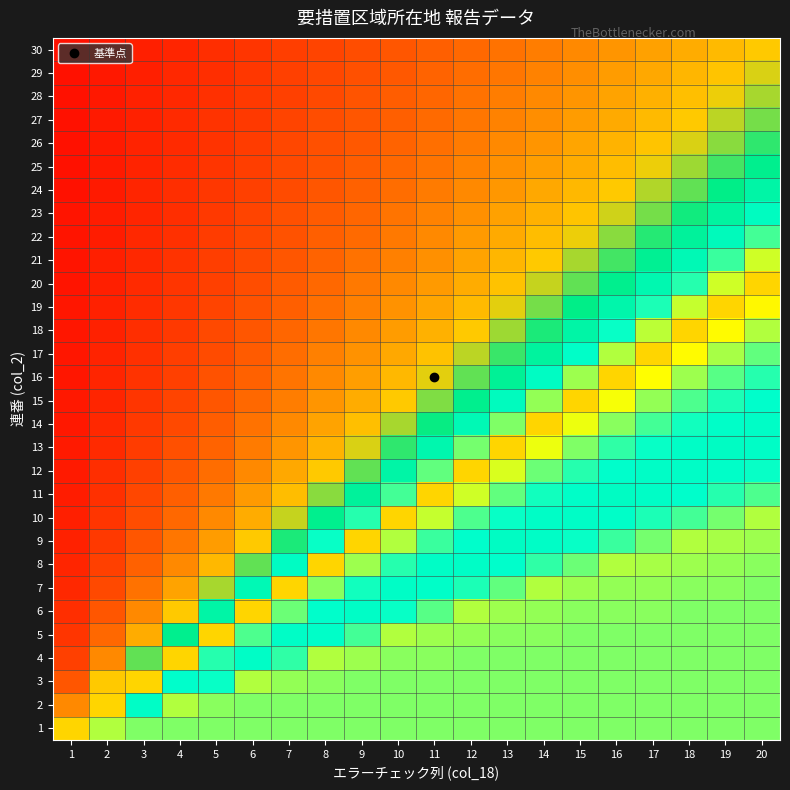

Which series changed the most between 8 and 15?

15